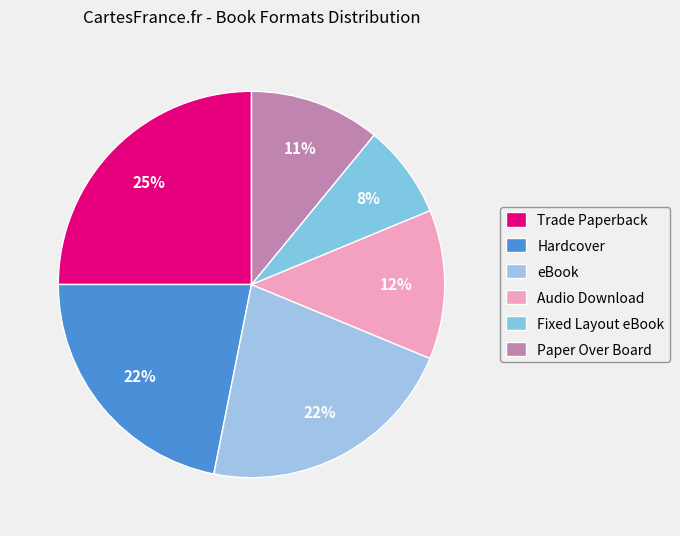

Does Trade Paperback account for over 50% of the chart?

No